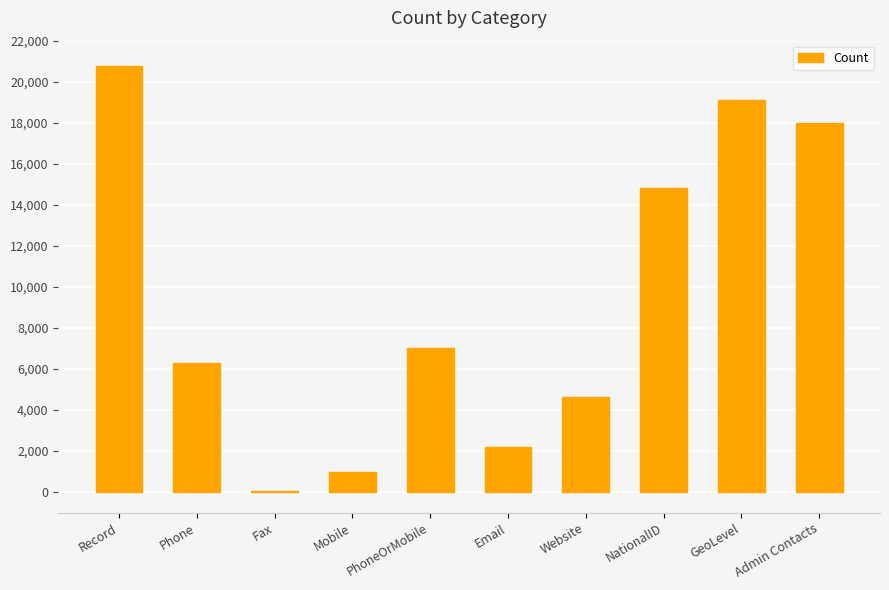

Approximately how many times larger is the value at Phone compared to GeoLevel?

0.3